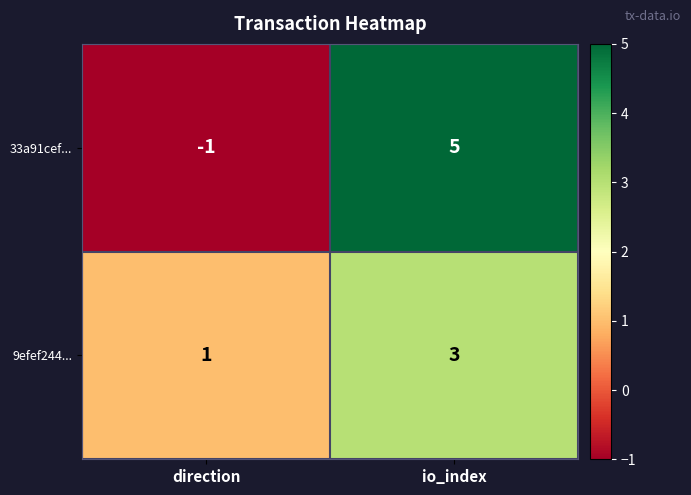

Count the number of categories in the chart.

2